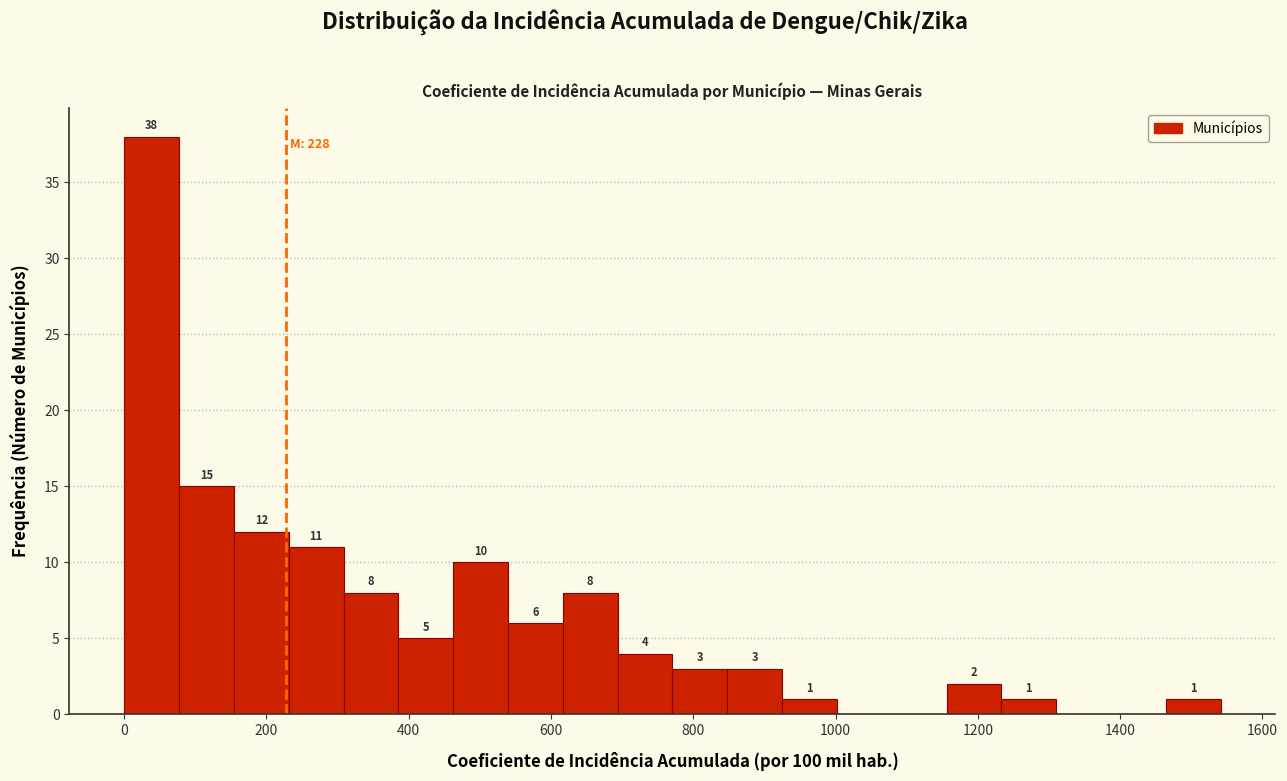

Around what value on the x-axis is the tallest bar? Give the approximate position of its centre, as read against the axis.

40